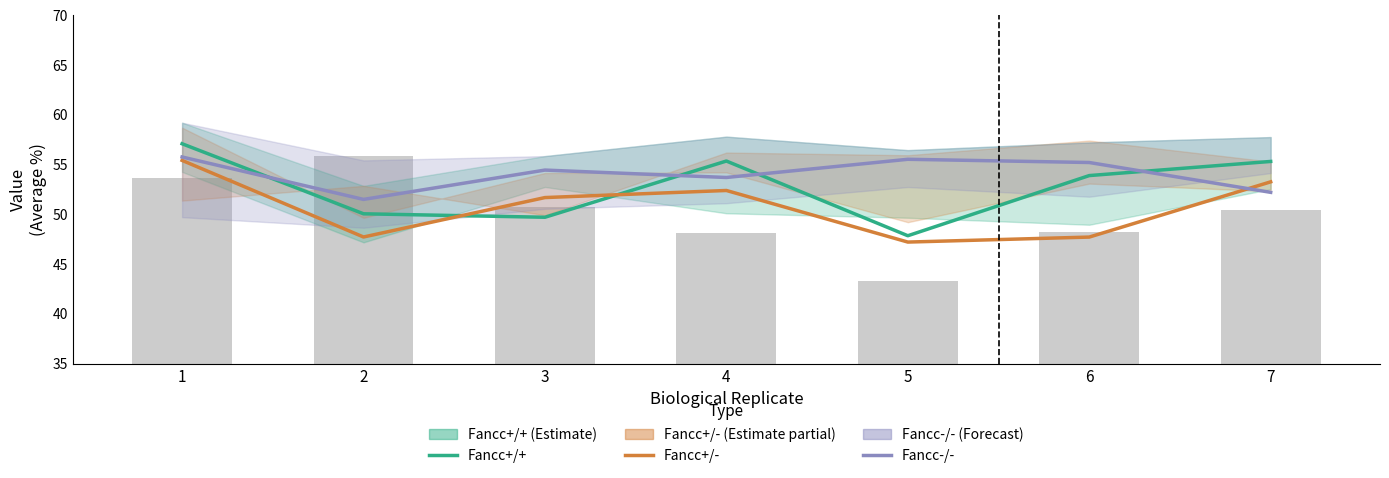

At which label is Fancc+/+ closest to 52?

6